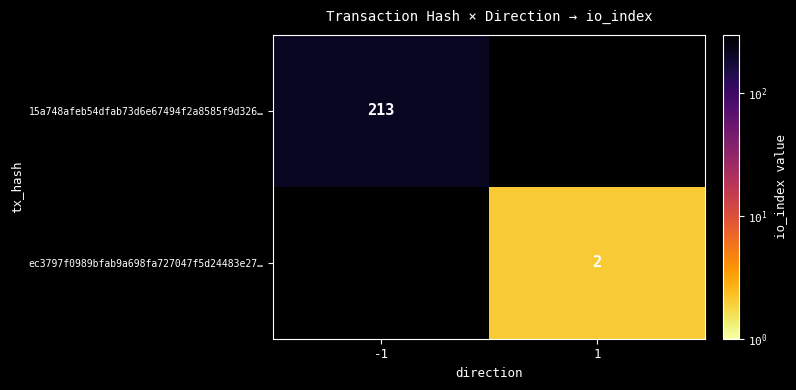

The value of ec3797f0989bfab9a698fa727047f5d24483e27… at 1 is 2. True or false?

True